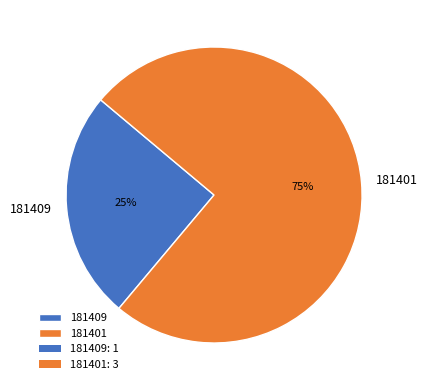

How many slices are in this pie chart?

2